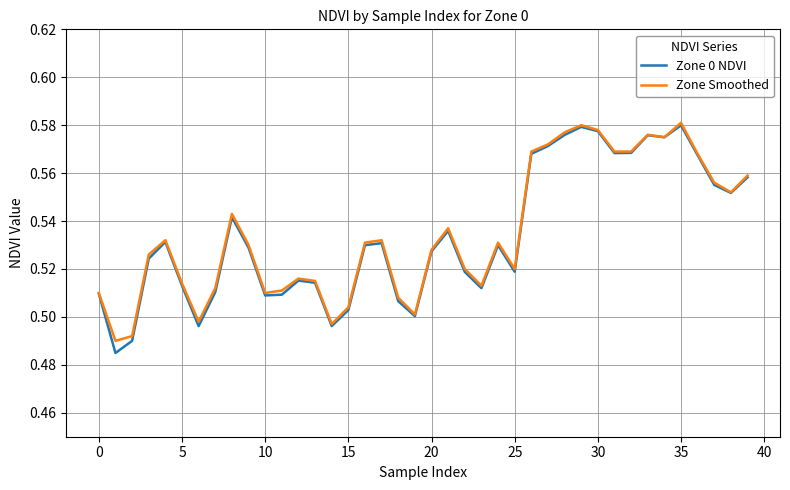

How many series are shown in this chart?

2